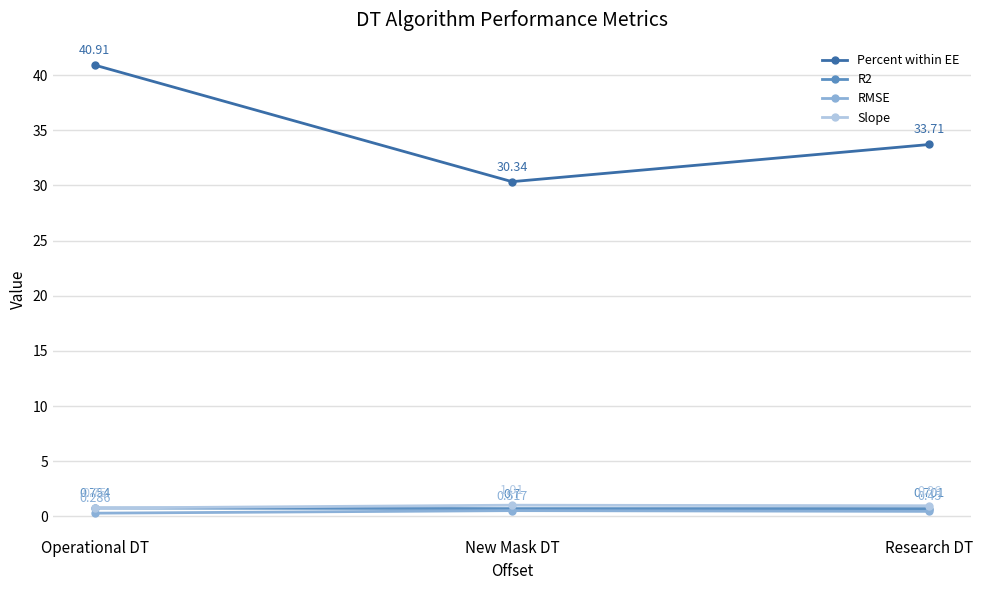

At which label does Percent within EE first exceed 33?

Operational DT